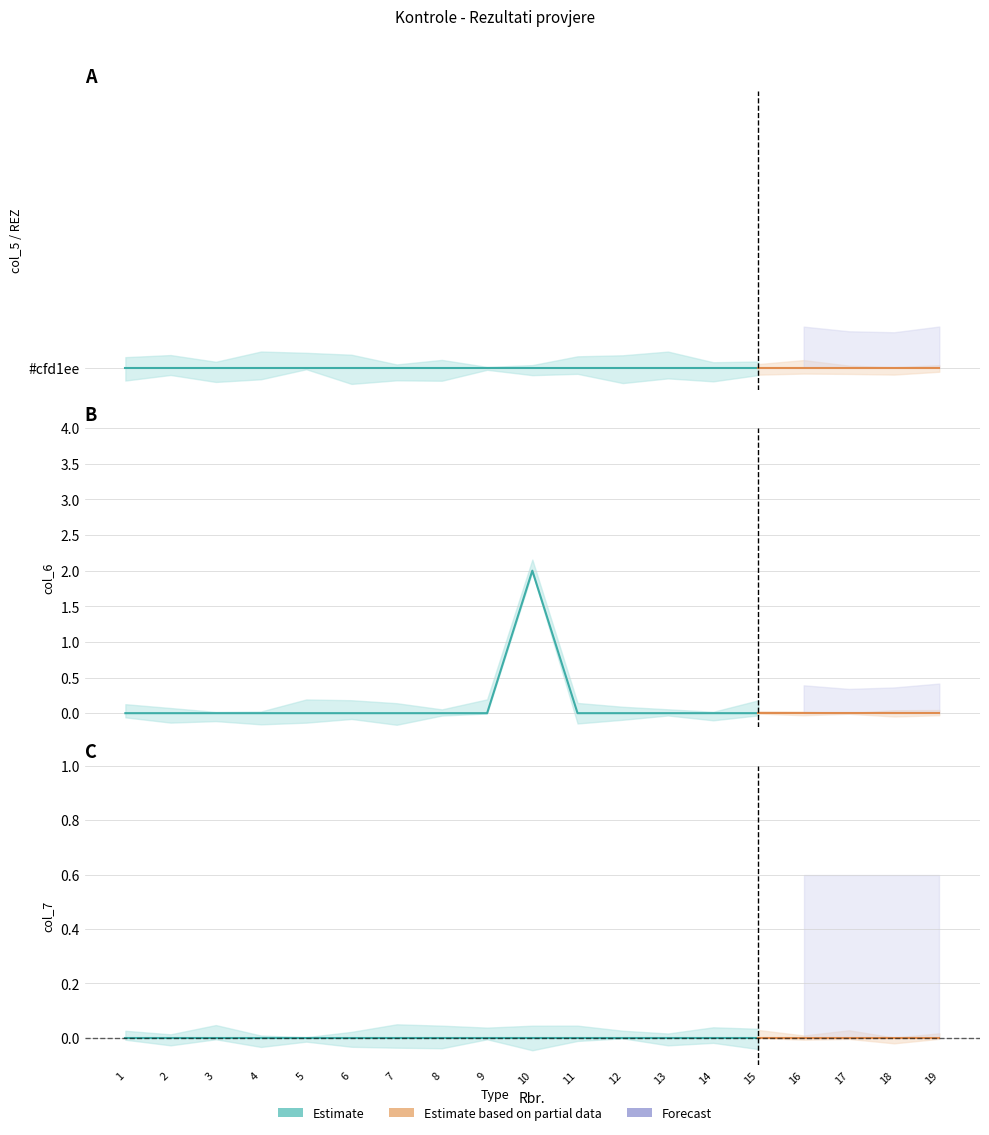

Is it true that REZ equals 0 at 12?

True